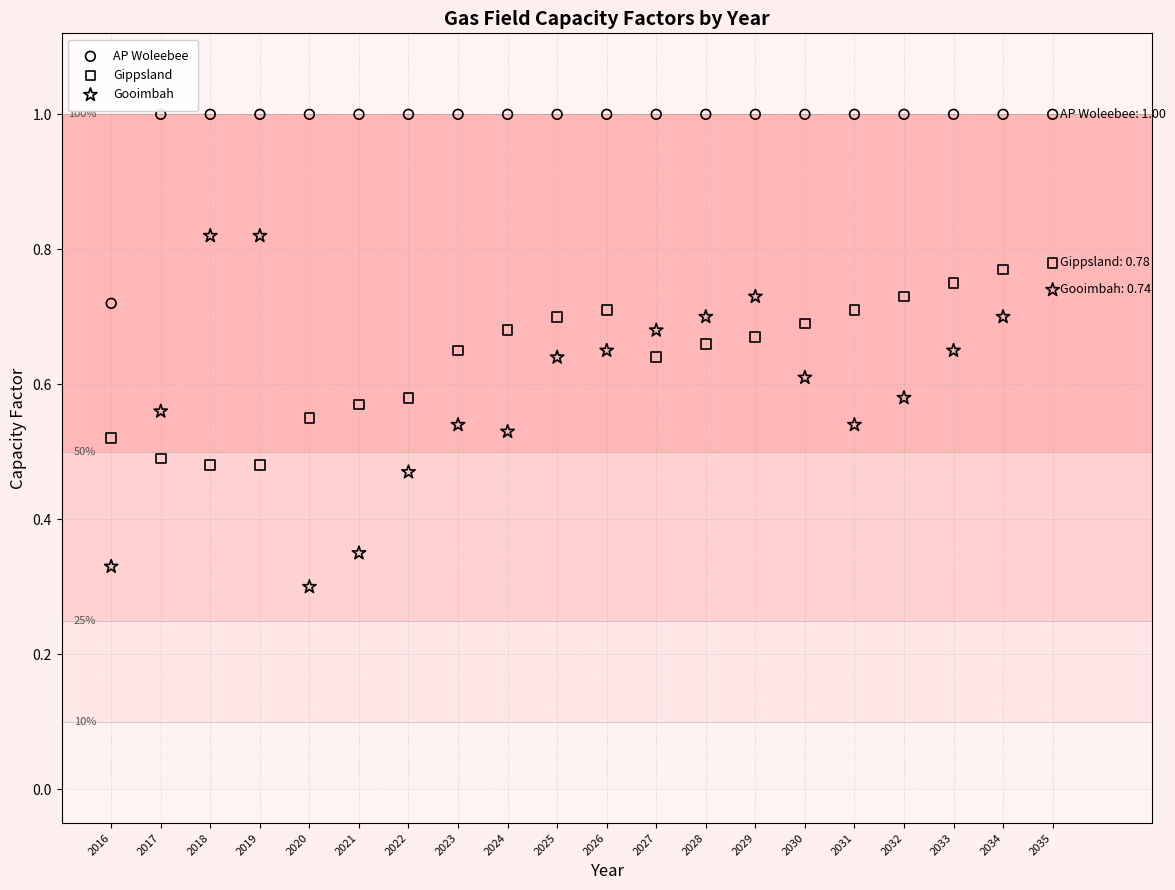

Which series reaches the maximum Y coordinate?

AP Woleebee